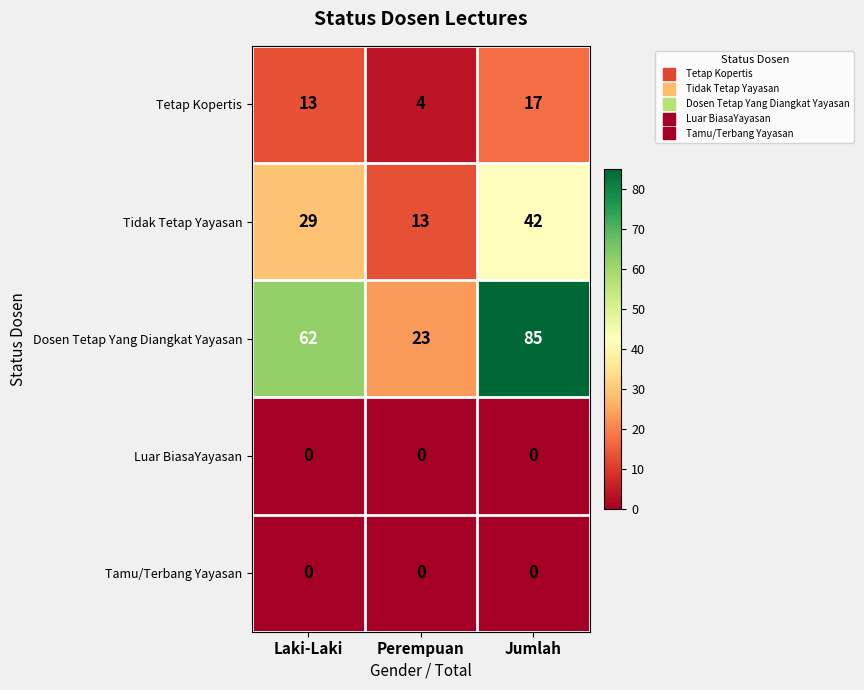

What is the sum of the Tetap Kopertis values at Laki-Laki and Perempuan?

17